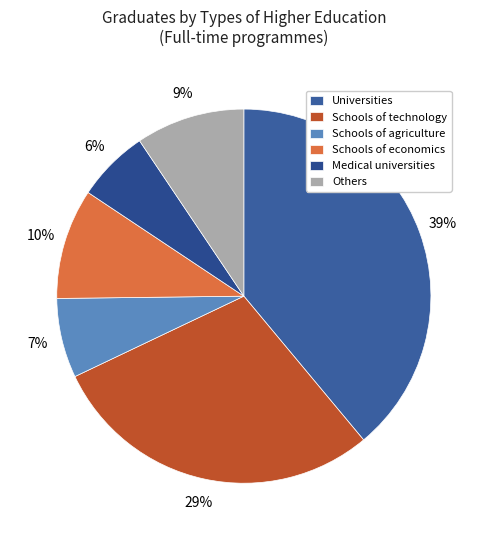

True or false: Schools of agriculture accounts for 7% of the total.

True